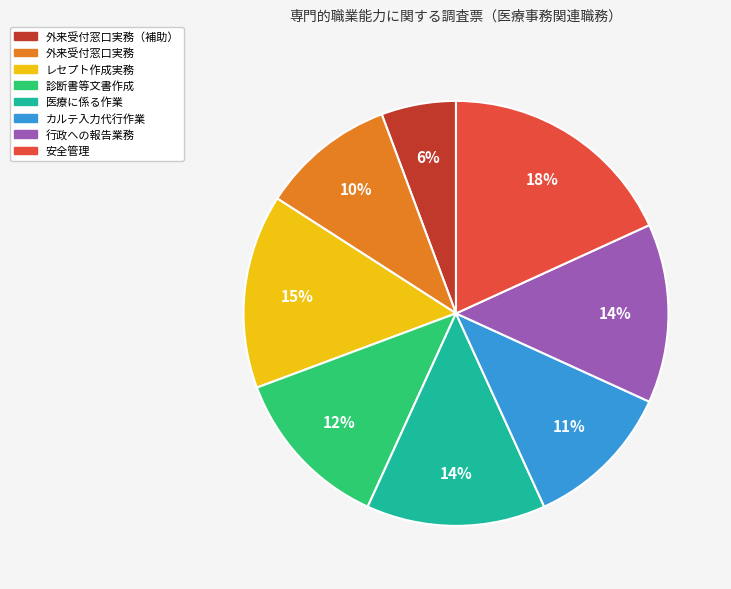

How many segments does this pie chart have?

8